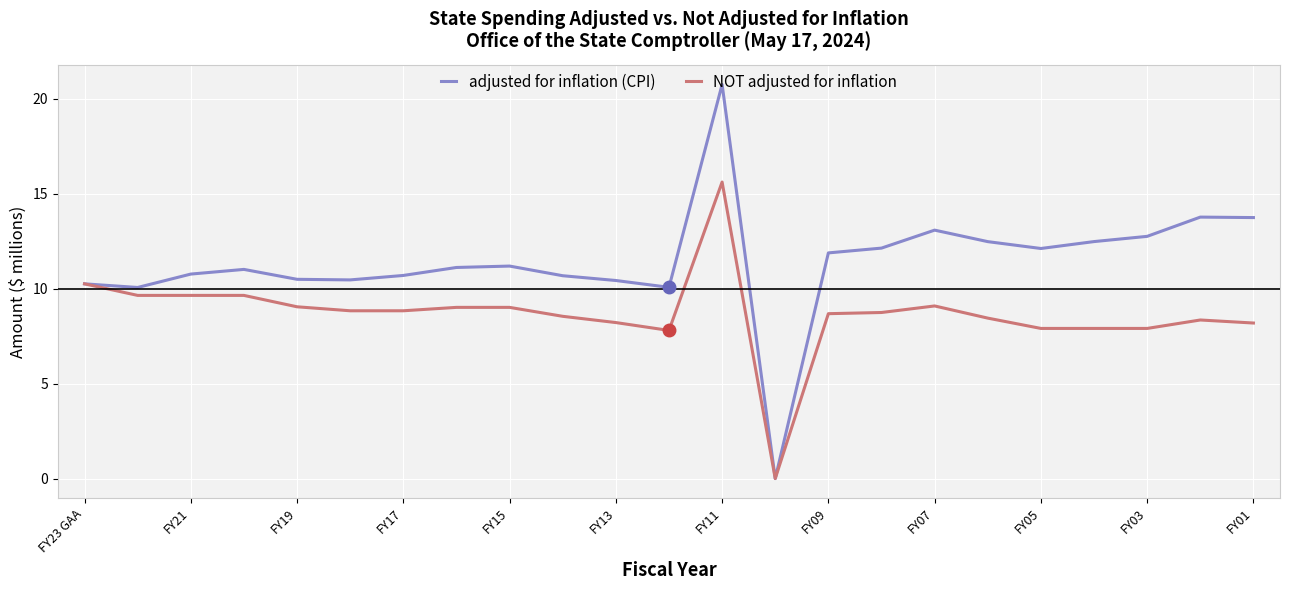

Which series has the largest total across all categories?

adjusted for inflation (CPI)